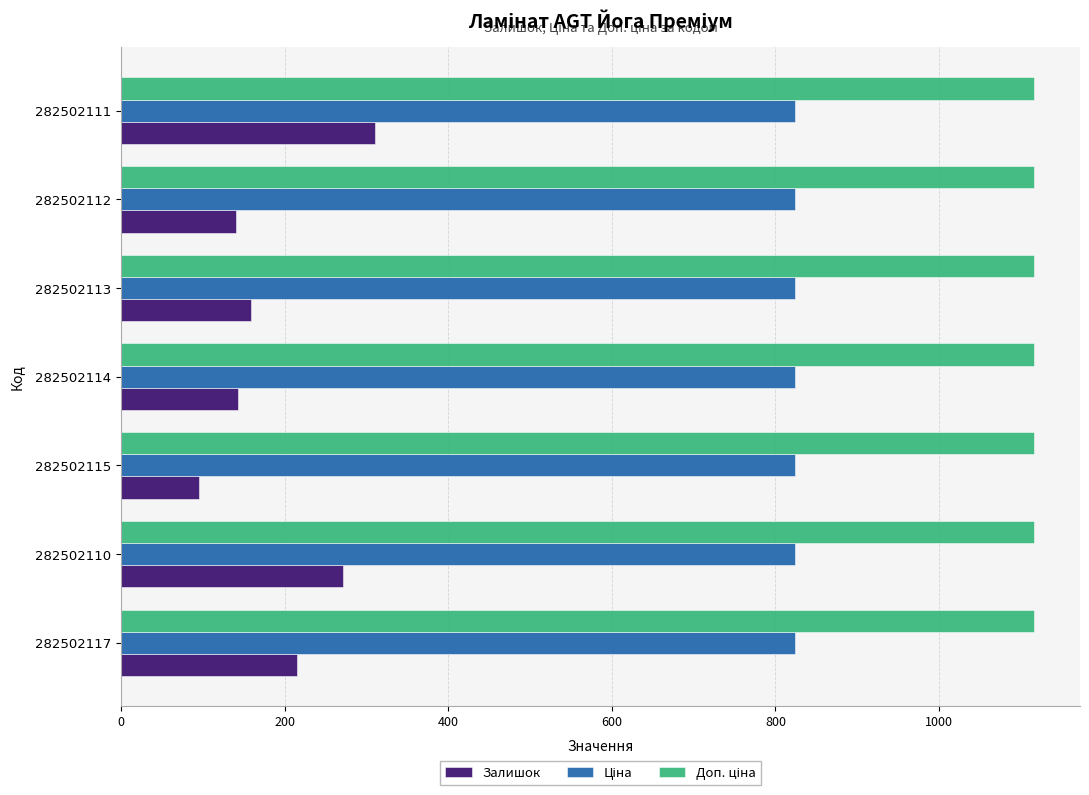

The Залишок series shows 59.8 at 282502113. True or false?

False